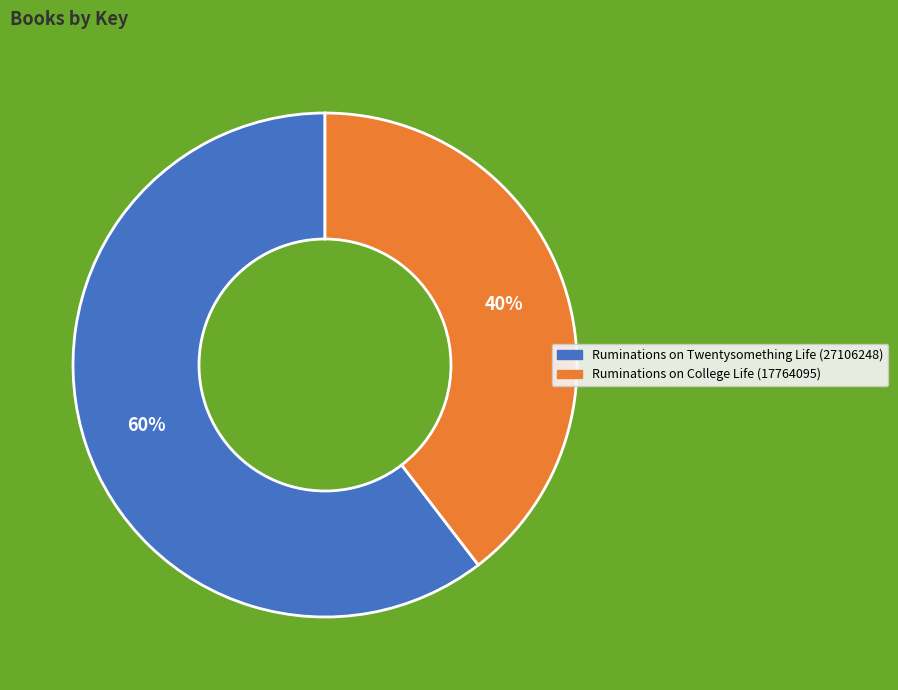

Count the number of slices in the pie.

2